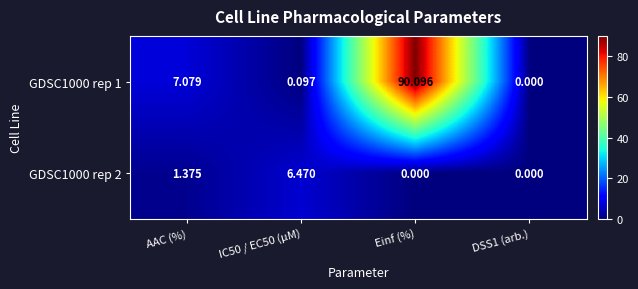

Count the number of categories in the chart.

4